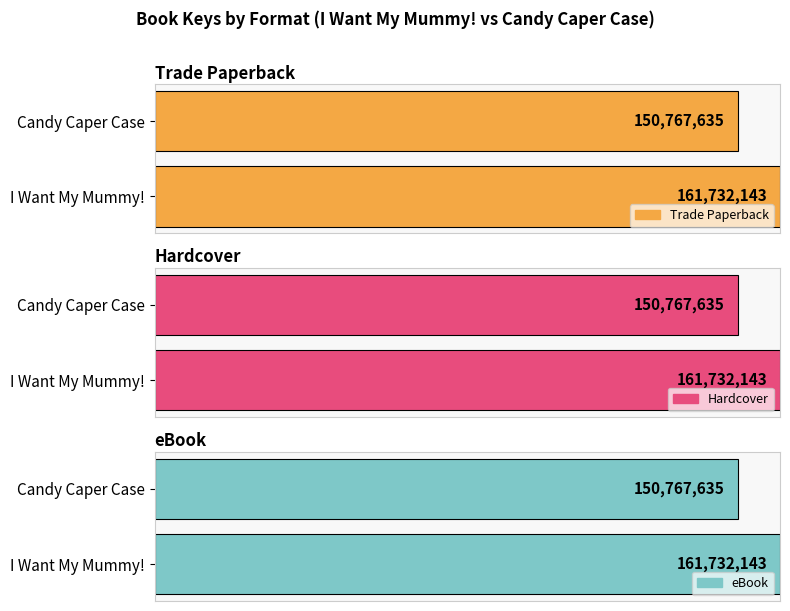

Is it true that eBook equals 161732143 at I Want My Mummy!?

True